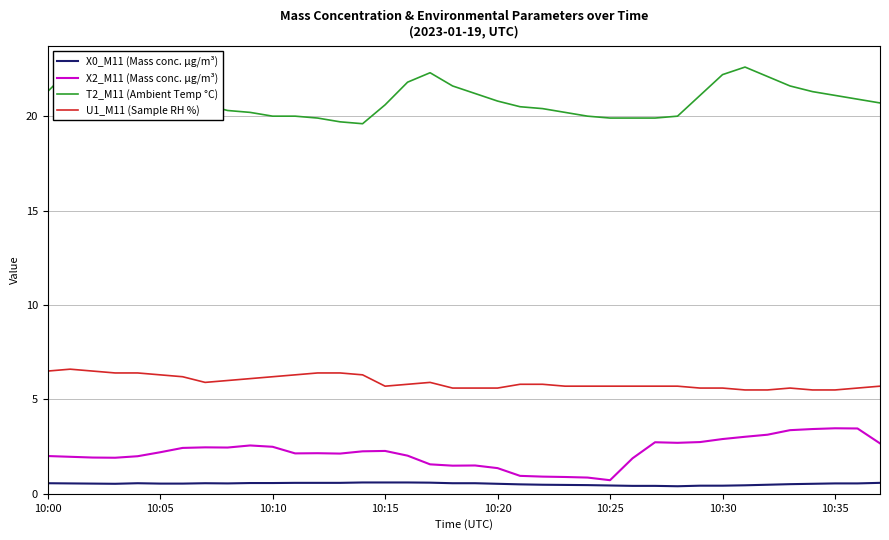

What is the difference between the maximum and minimum values in the T2_M11 (Ambient Temp °C) series?

3.0